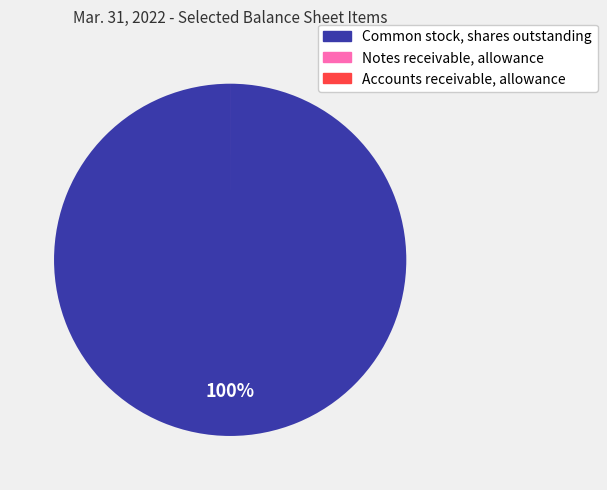

Is Common stock, shares outstanding the majority of the pie?

Yes